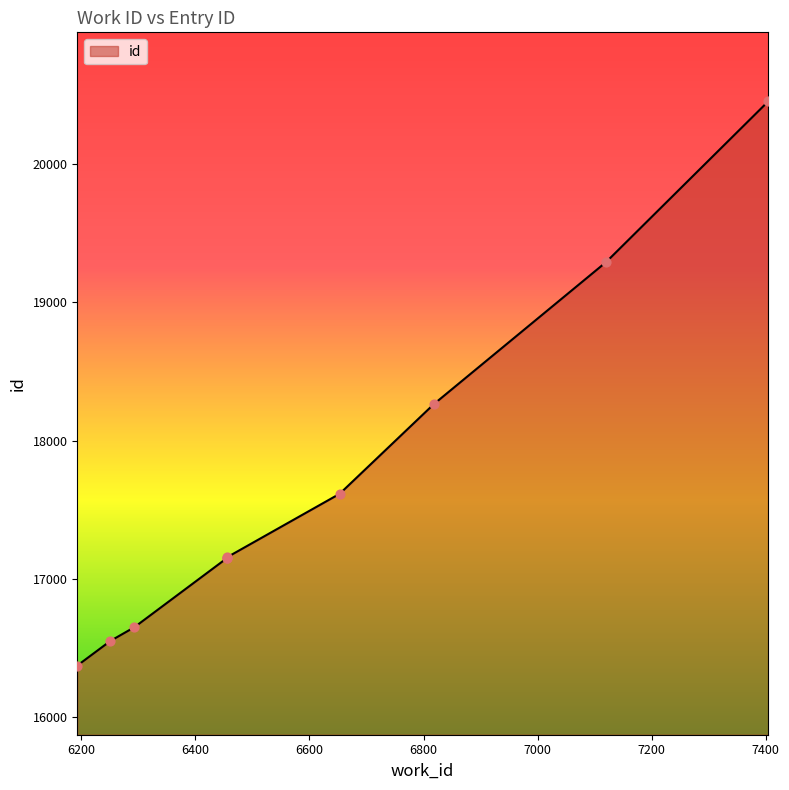

Approximately how many times larger is the value at 7404 compared to 6251?

1.2